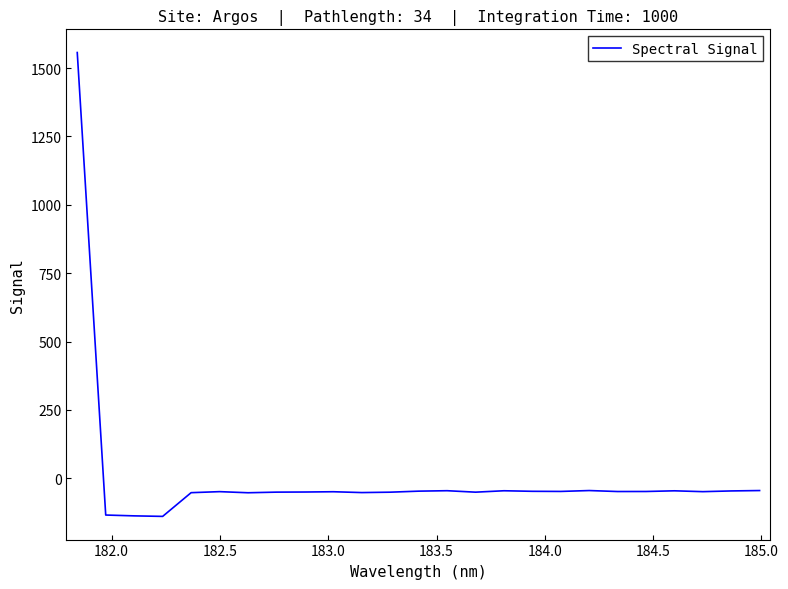

What is the smallest value displayed?

-138.9